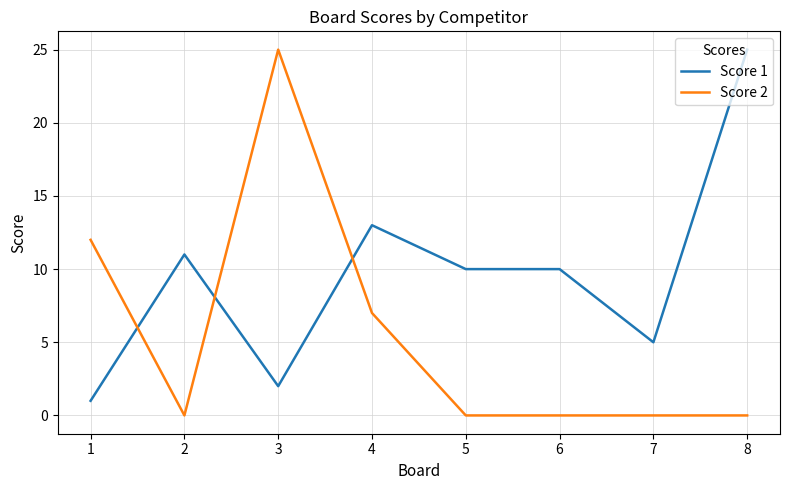

Where do Score 2 and Score 1 first cross each other?

1 and 2